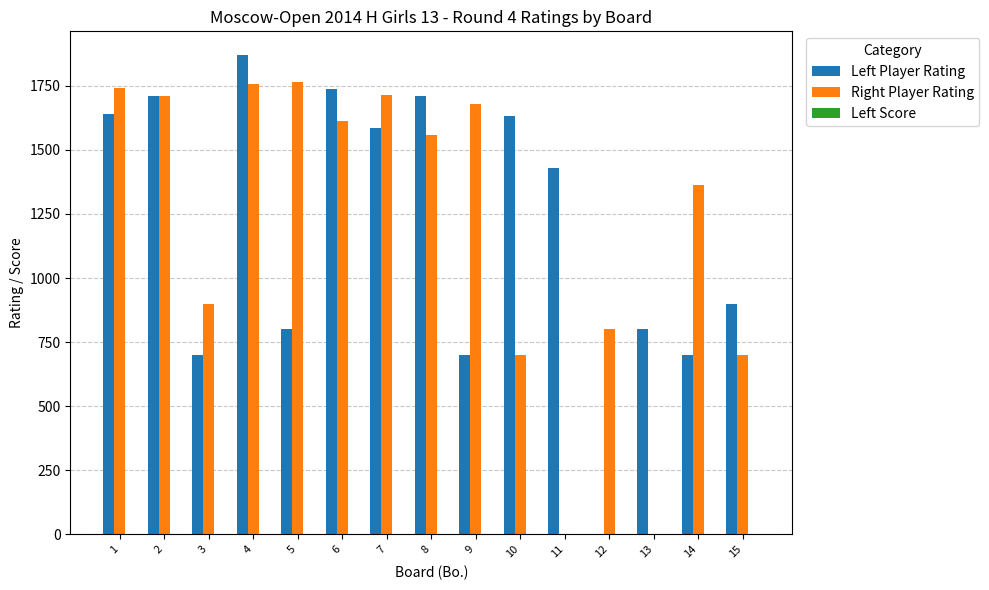

Is the value of Left Player Rating at 9 greater than the value of Right Player Rating at 2?

No